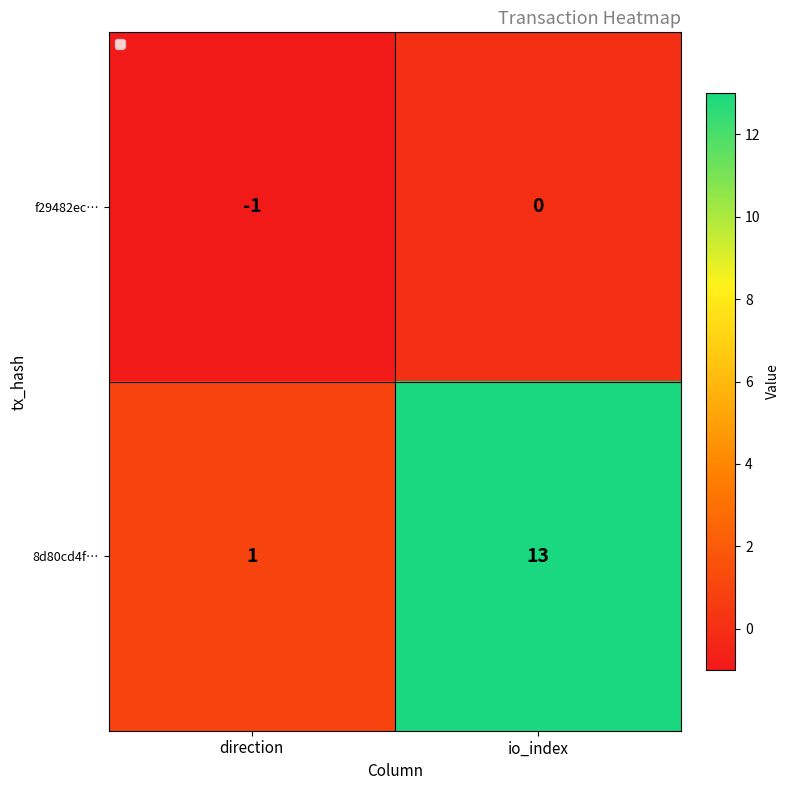

What is the spread (max minus min) of values at io_index?

13